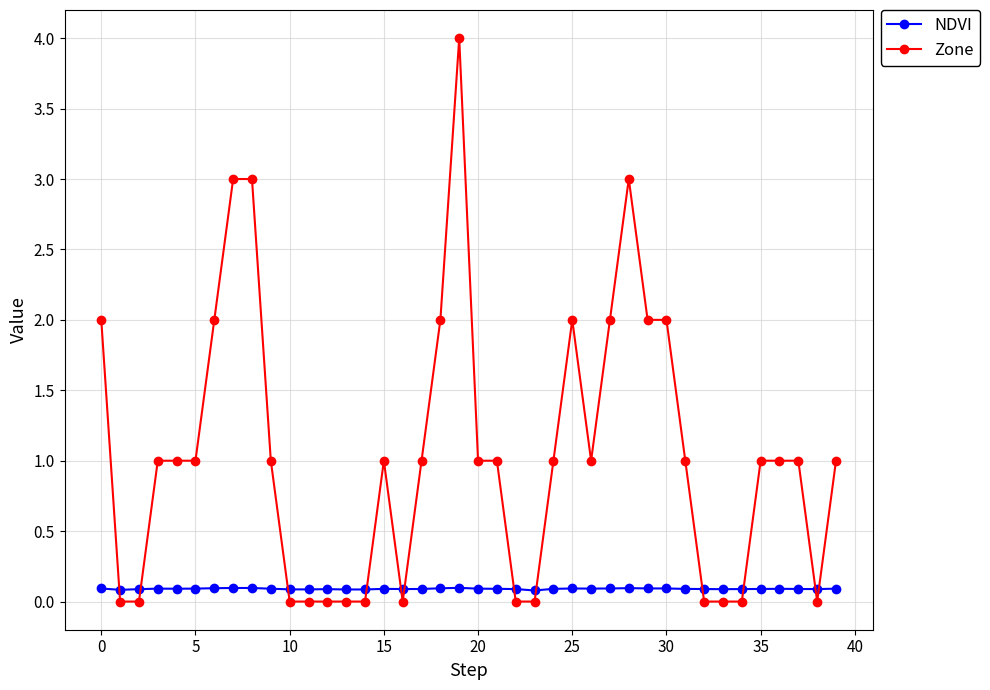

How many categories are shown in the chart?

40